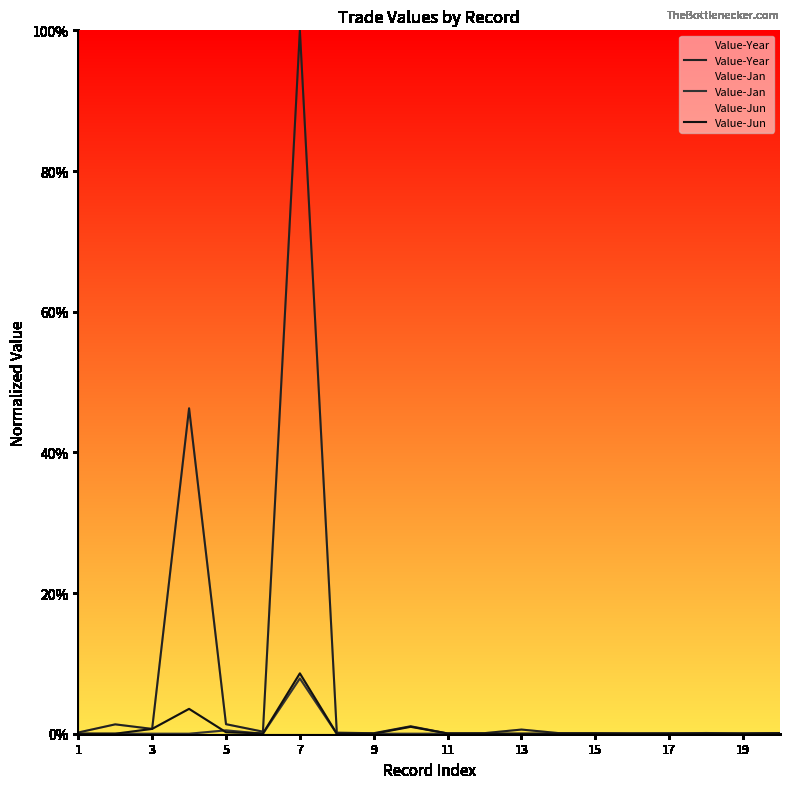

What is the sum of the Value-Year values at 15 and 13?

1.0